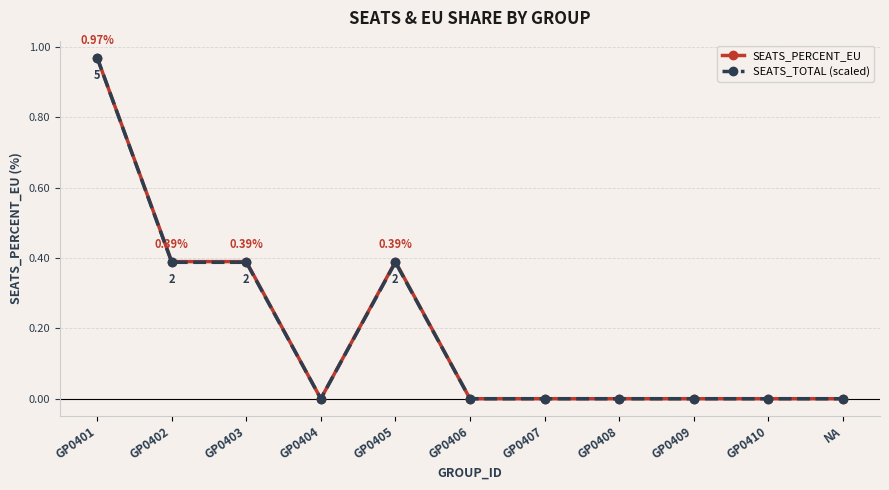

At which category is the sum across all series the highest?

GP0401